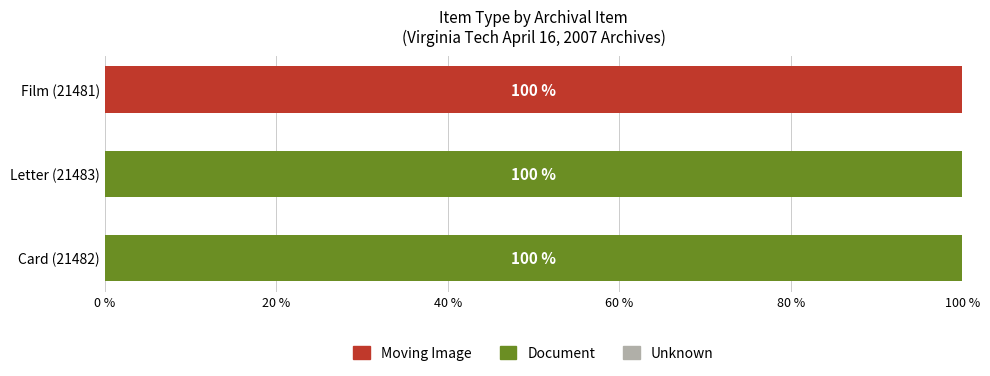

The value of Moving Image at Film (21481) is 170. True or false?

False